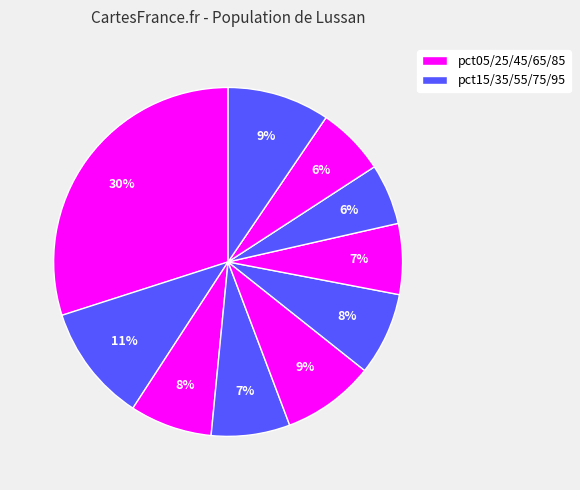

How many segments does this pie chart have?

10